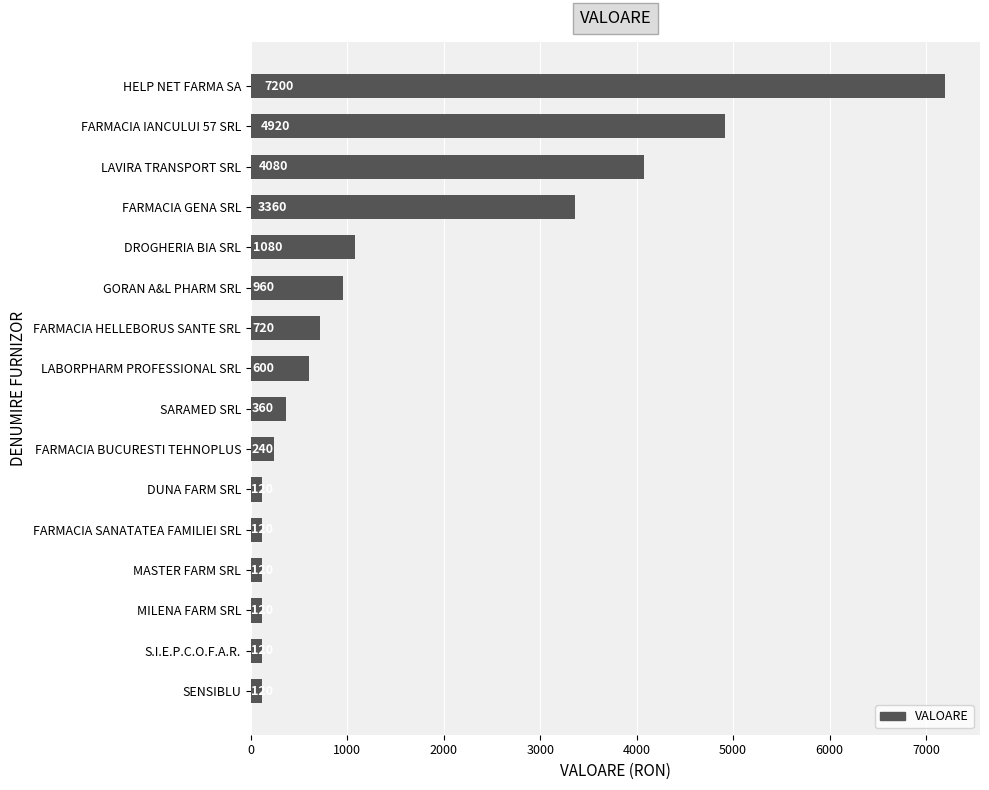

What is the sum of all values?

24240